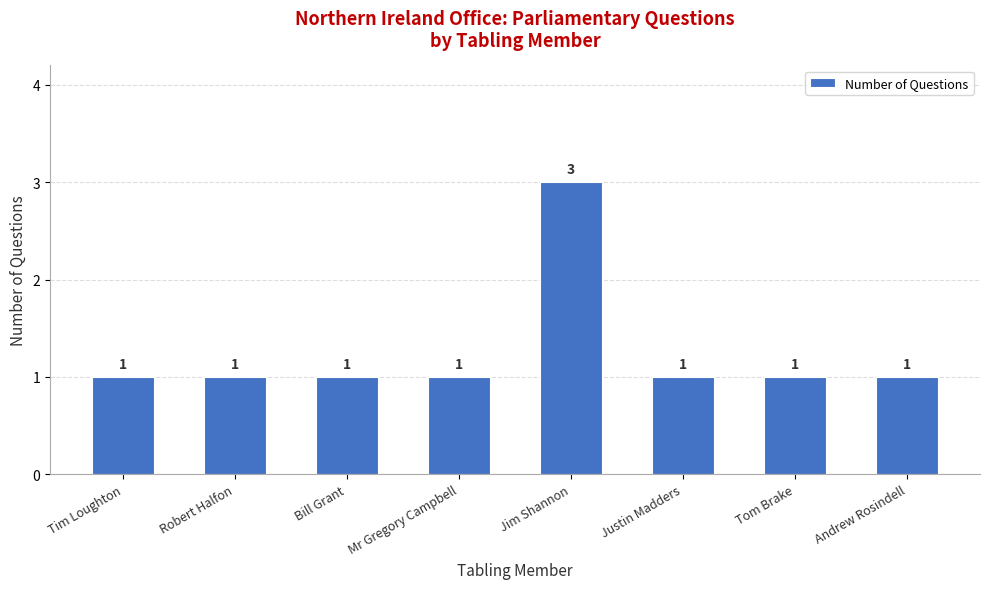

What is the label of the 4th bar from the left?

Mr Gregory Campbell